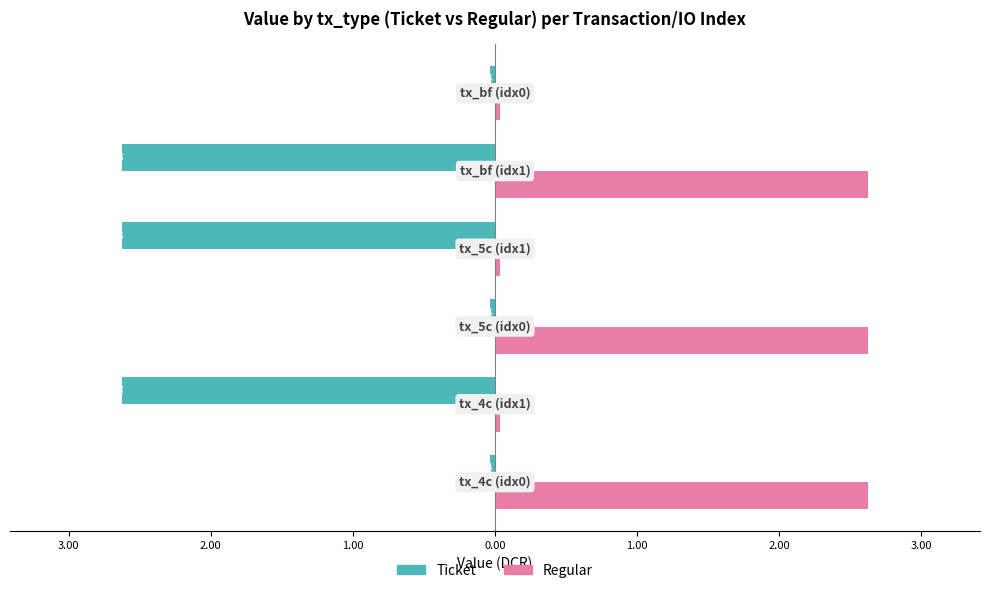

Reading left to right, extract all data points from this chart.

Ticket: -0.0	-2.6	-0.0	-2.6	-2.6	-0.0
Regular: 2.6	0.0	2.6	0.0	2.6	0.0